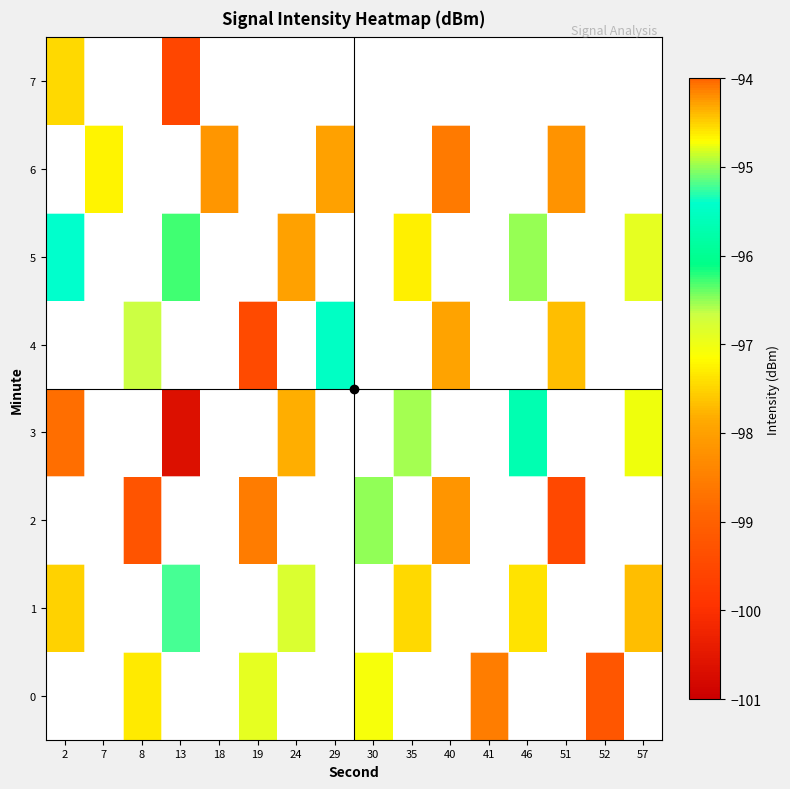

How many negative values does the 0 series have?

5